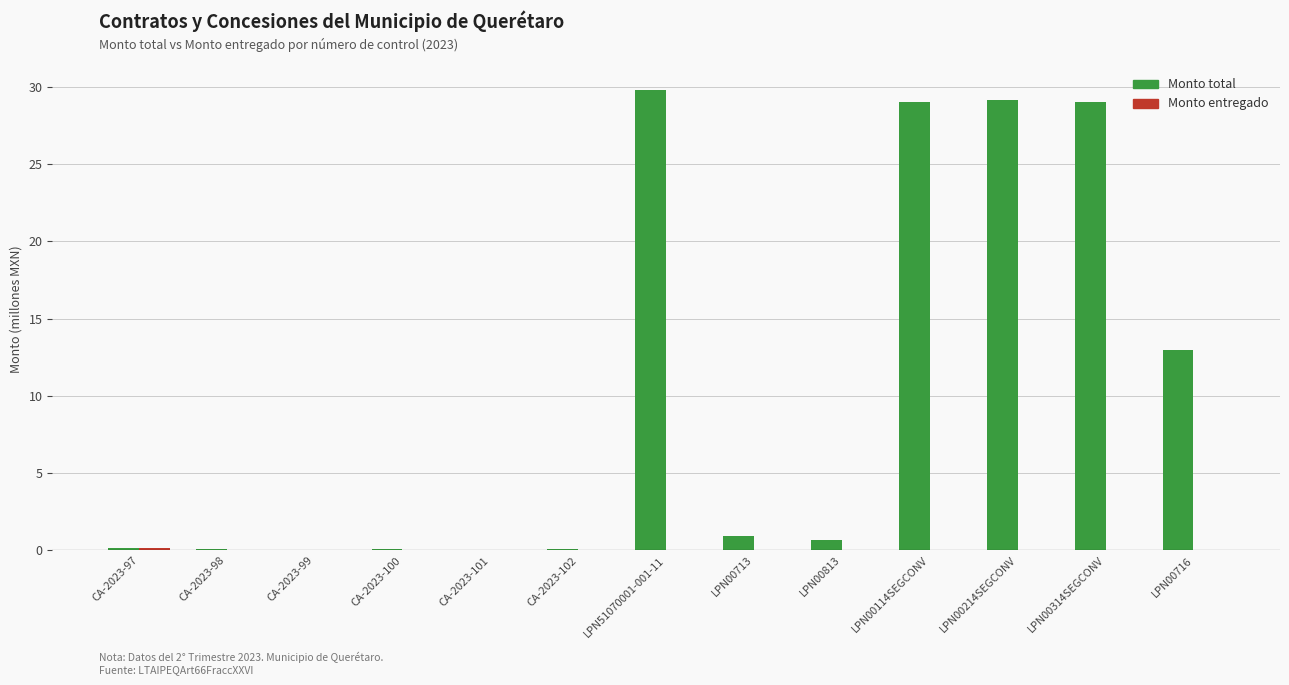

What is the sum of all Monto total values?

132.0